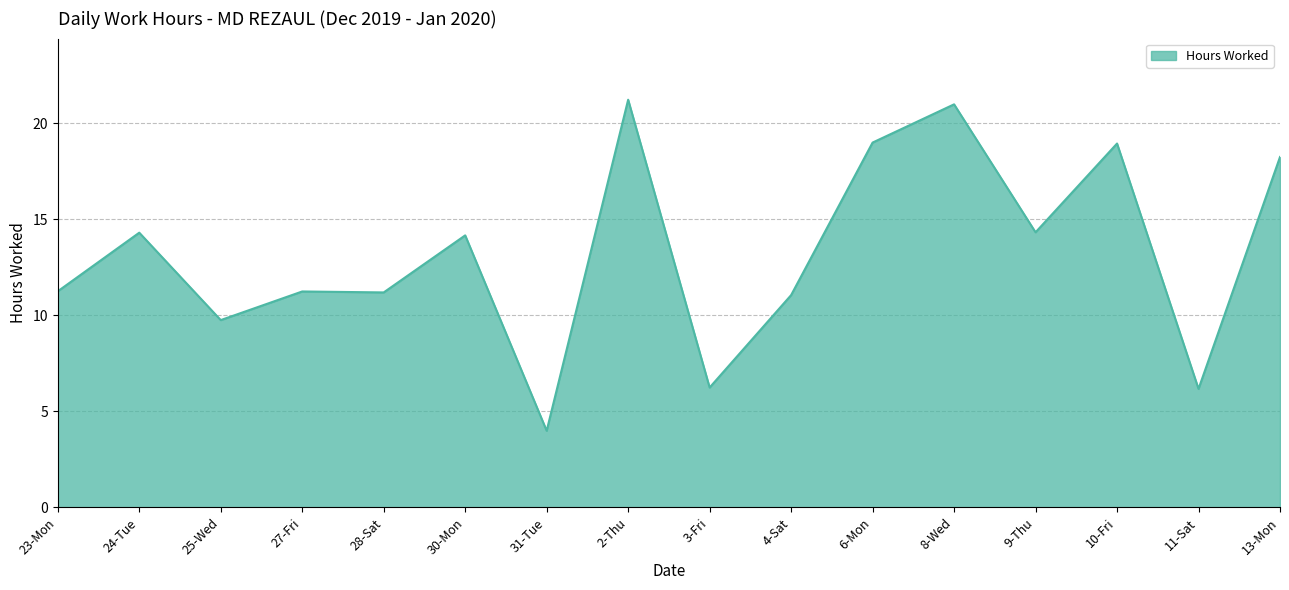

Between 23-Mon and 9-Thu, which is larger?

9-Thu